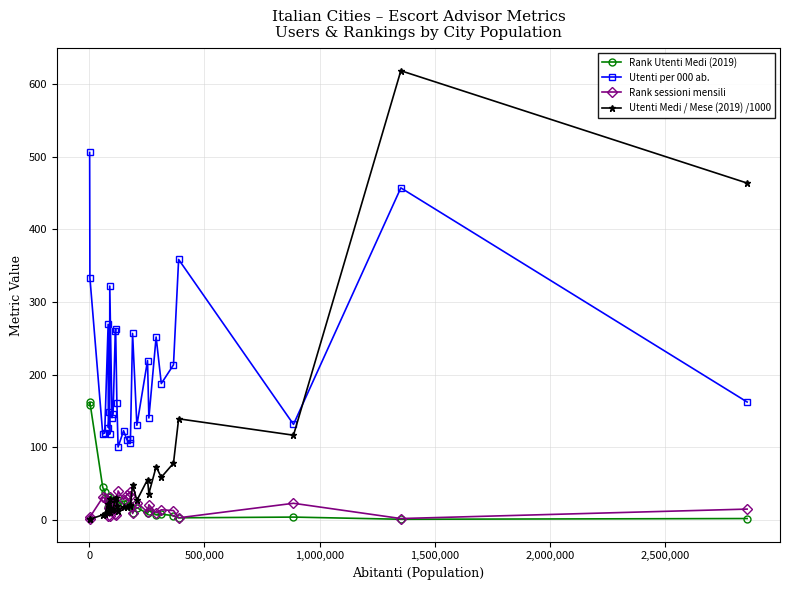

How many series are shown in this chart?

4